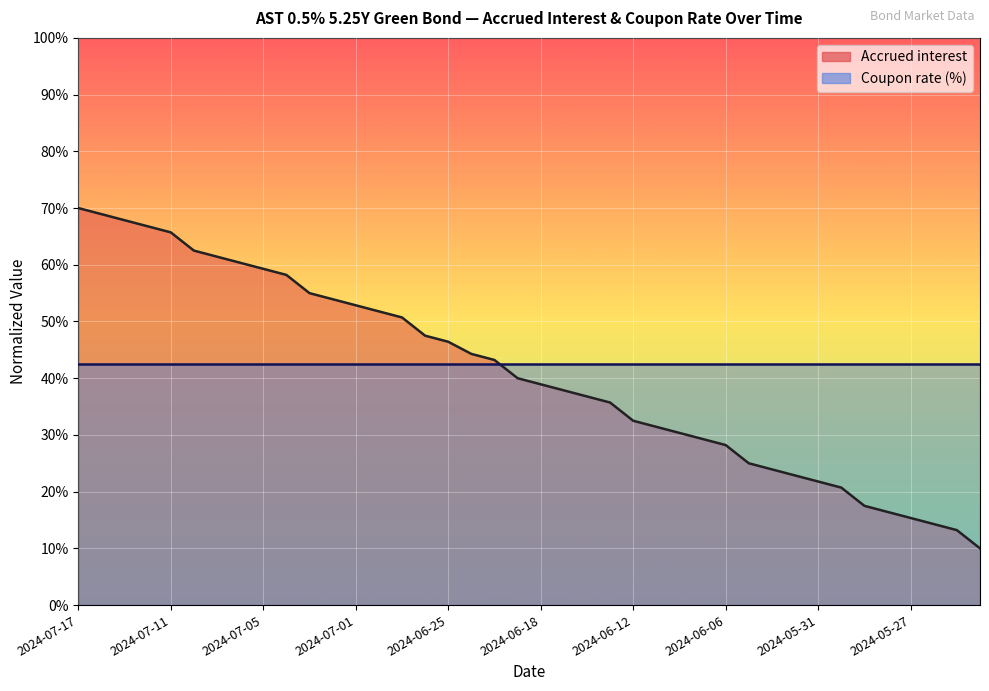

What is the difference between the maximum and minimum values?

0.6